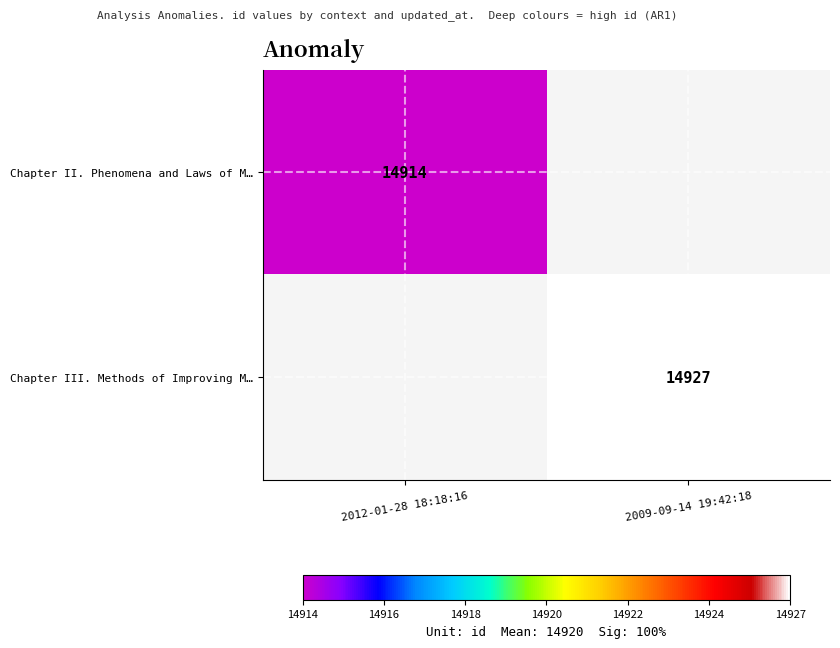

Is it true that Chapter III. Methods of Improving M… equals 19697.8 at 2009-09-14 19:42:18?

False